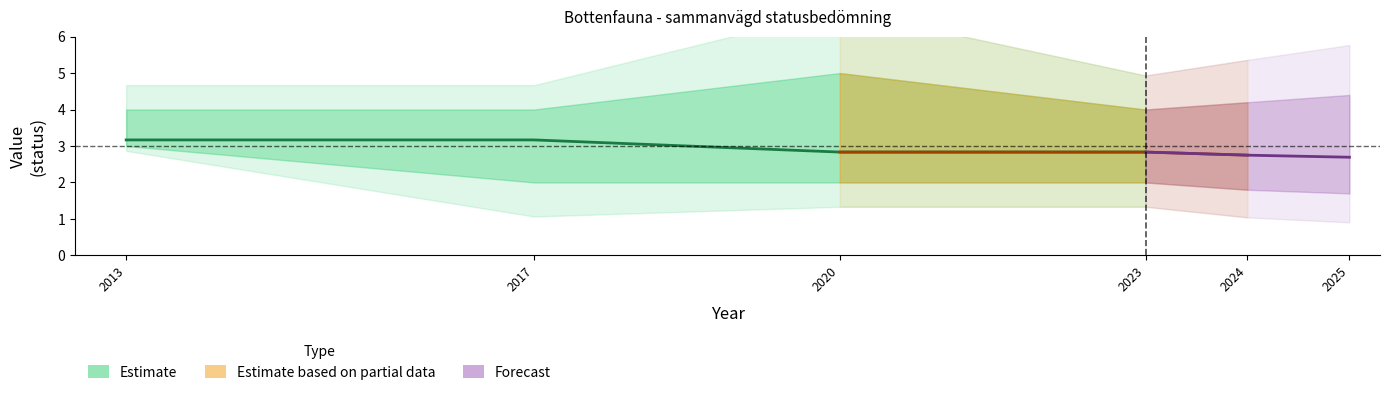

What is the greatest value displayed?

5